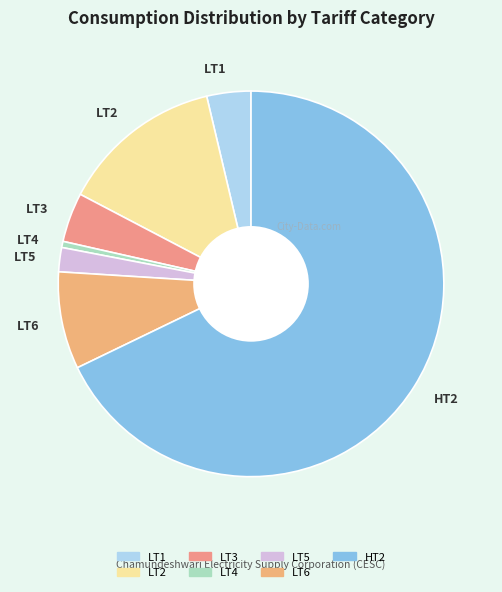

Approximately how many times larger is the value at LT5 compared to LT3?

0.5